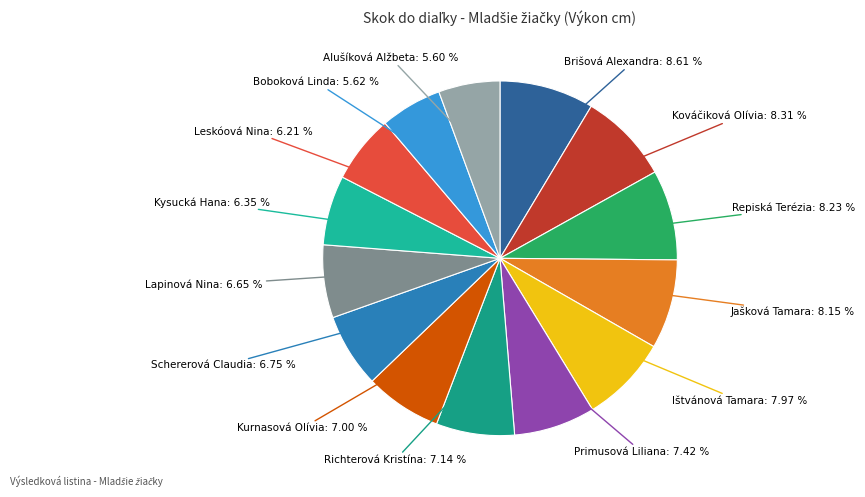

To the nearest percent, what is the difference between the largest and smallest slice percentages?

3%